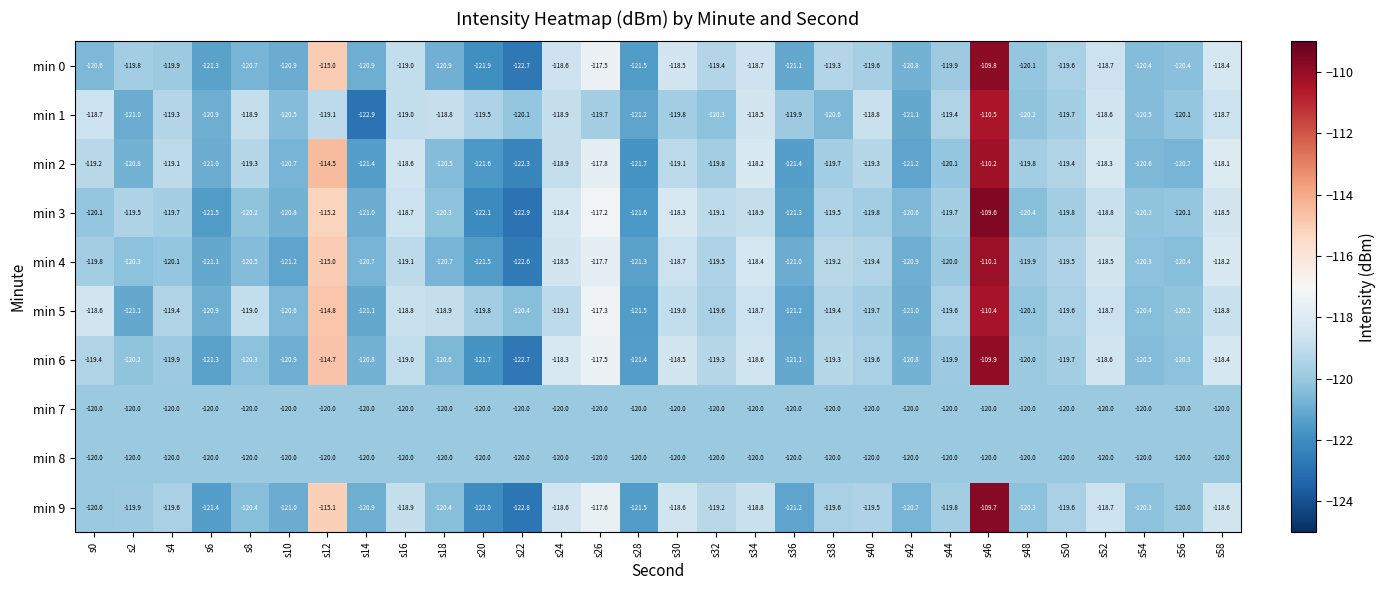

What is the difference between the maximum and minimum values in the min 0 series?

12.9